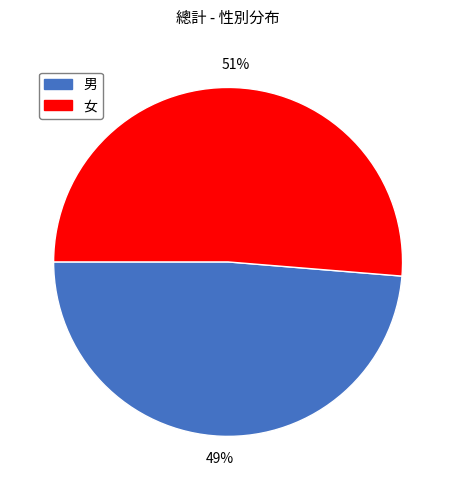

Is the sum of 男 and 女 greater than half?

Yes